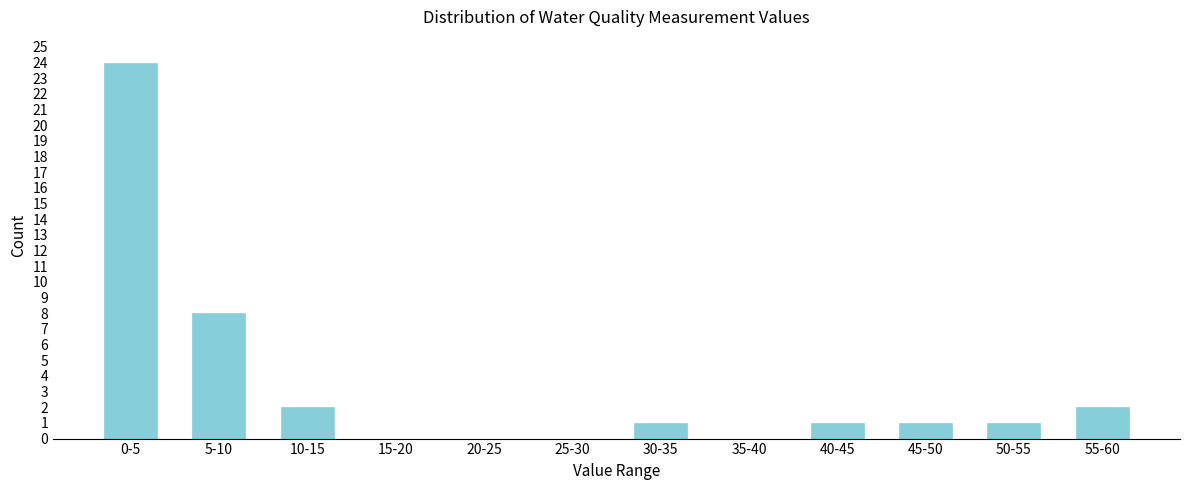

Reading left to right, extract all data points from this chart.

0-5=24	5-10=8	10-15=2	15-20=0	20-25=0	25-30=0	30-35=1	35-40=0	40-45=1	45-50=1	50-55=1	55-60=2